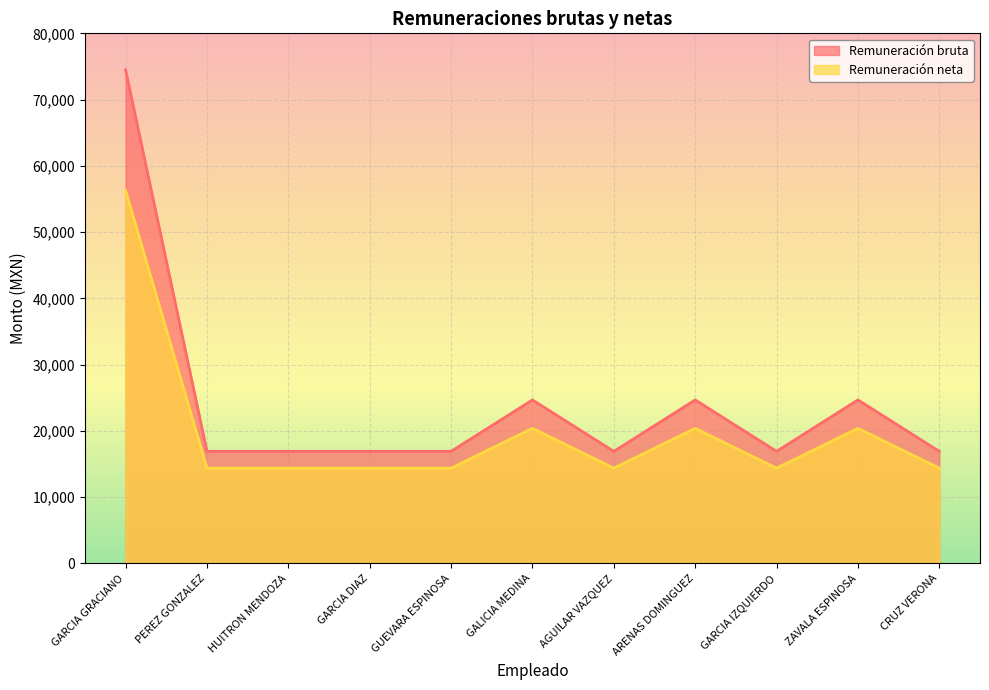

The Remuneración bruta series shows 22416.6 at GARCIA DIAZ. True or false?

False